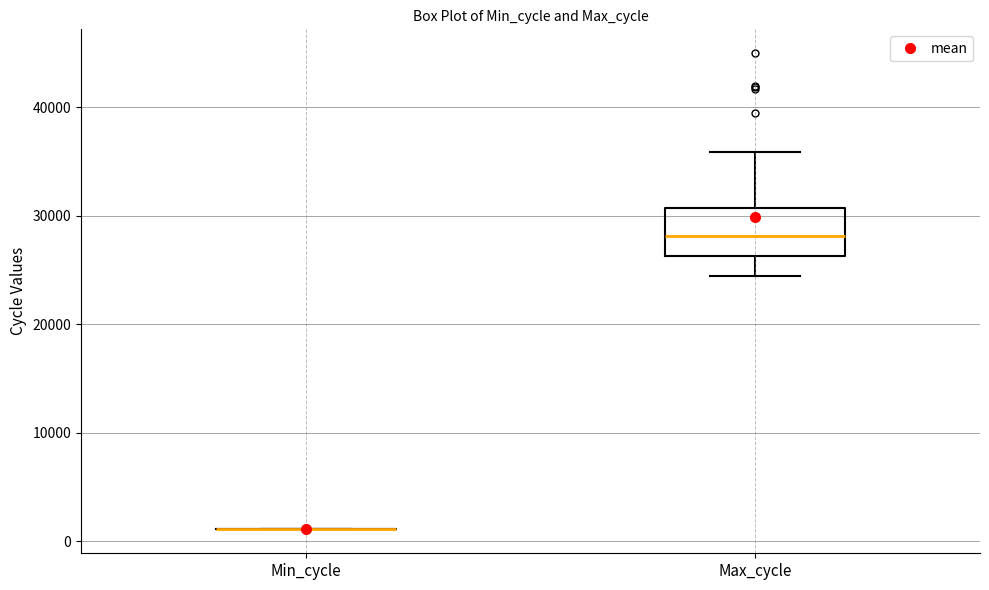

Comparing the boxes themselves (not the whiskers), which one is the tallest?

Max_cycle